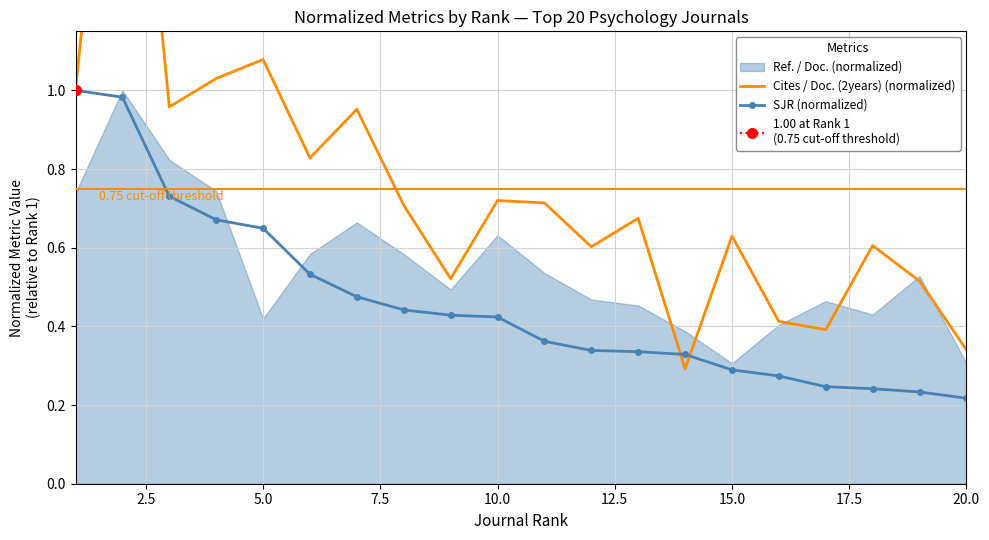

True or false: SJR (normalized) has a value of 1.0 at 5.0.

False